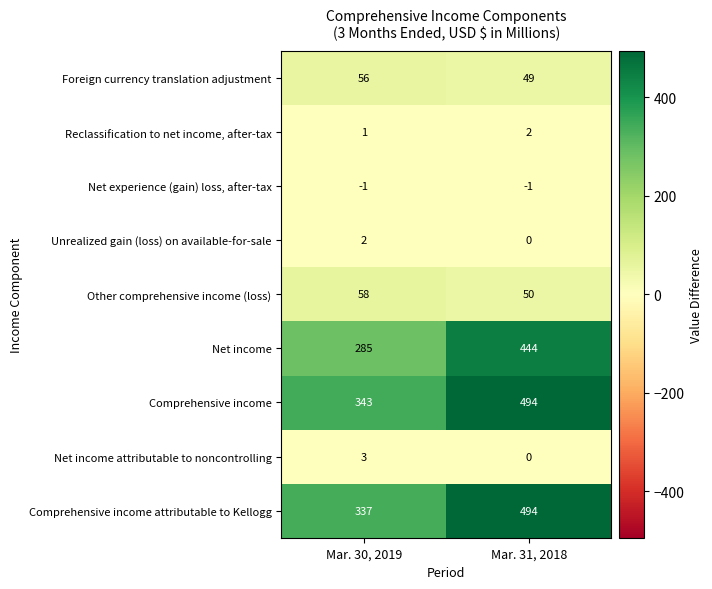

Rank the series at Mar. 30, 2019 from highest to lowest value.

Comprehensive income, Comprehensive income attributable to Kellogg, Net income, Other comprehensive income (loss), Foreign currency translation adjustment, Net income attributable to noncontrolling, Unrealized gain (loss) on available-for-sale, Reclassification to net income, after-tax, Net experience (gain) loss, after-tax